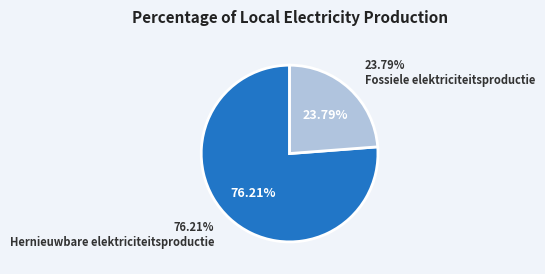

To the nearest percent, what percentage of the pie is Fossiele elektriciteitsproductie?

24%